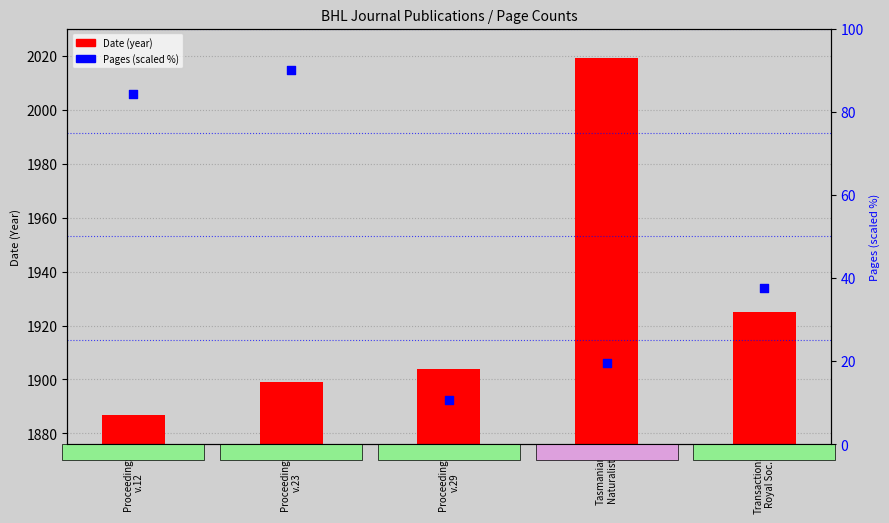

Which series has the largest total across all categories?

Date (year)